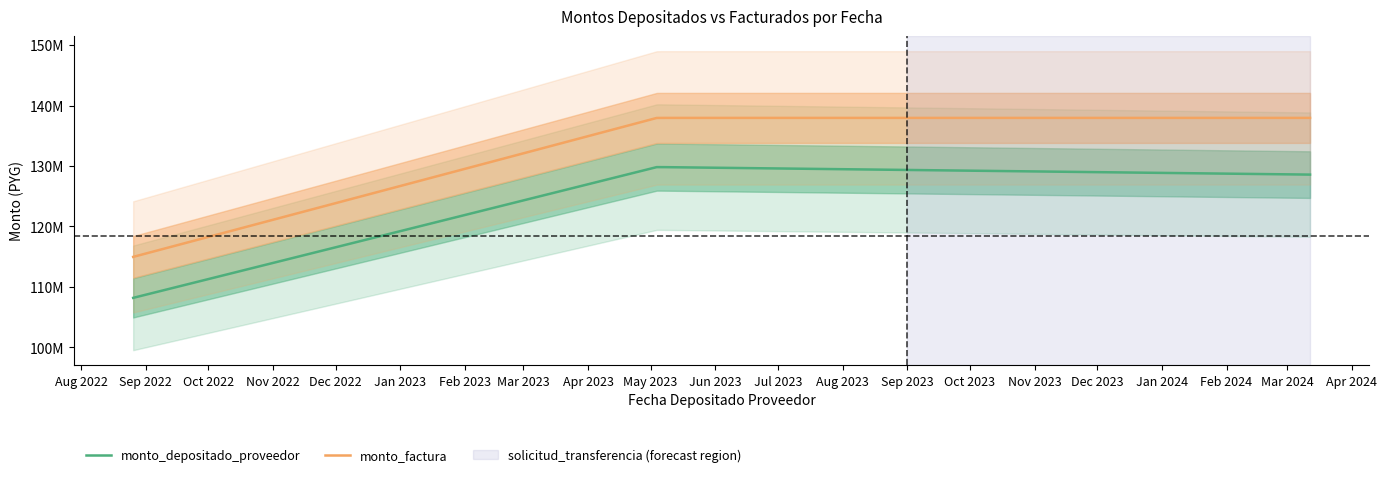

The monto_depositado_proveedor series shows 38259918 at 2024-03-12. True or false?

False